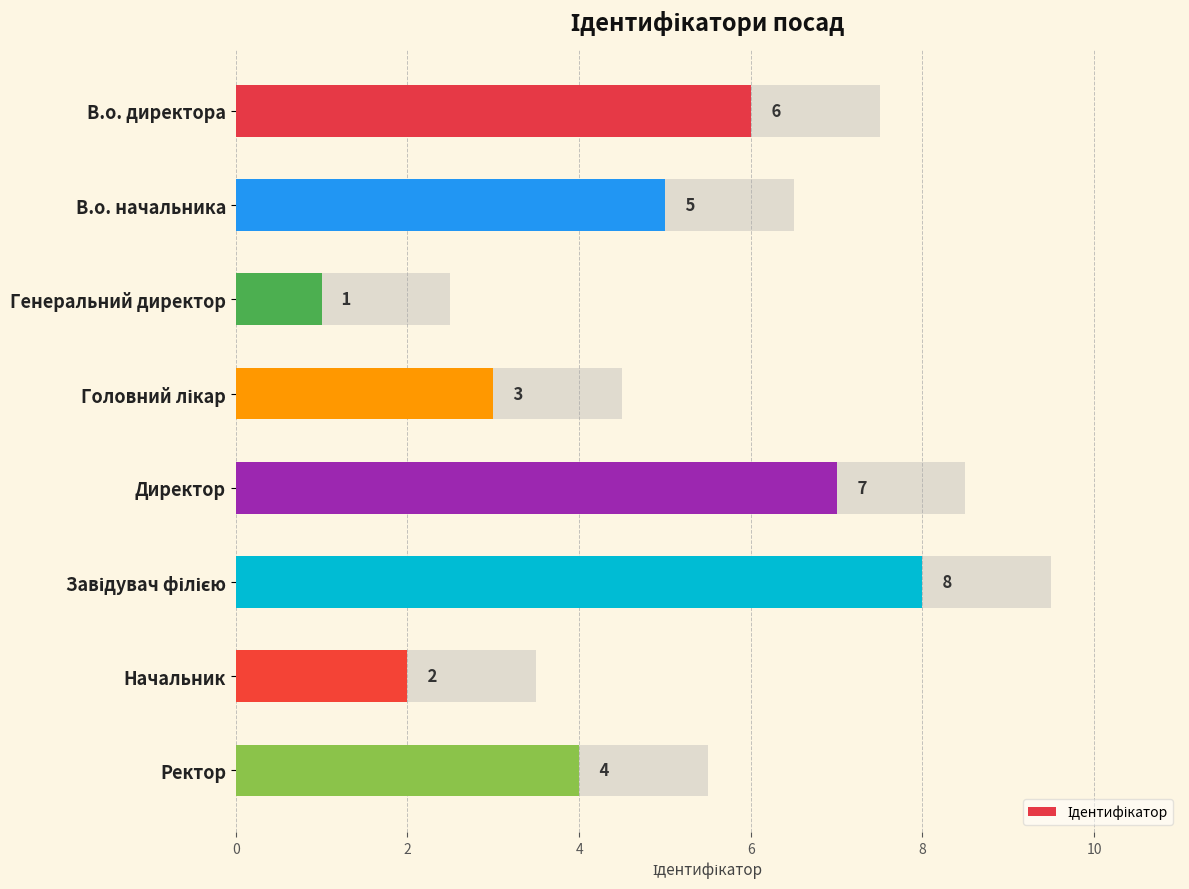

What is the label of the 5th bar from the right?

Головний лікар